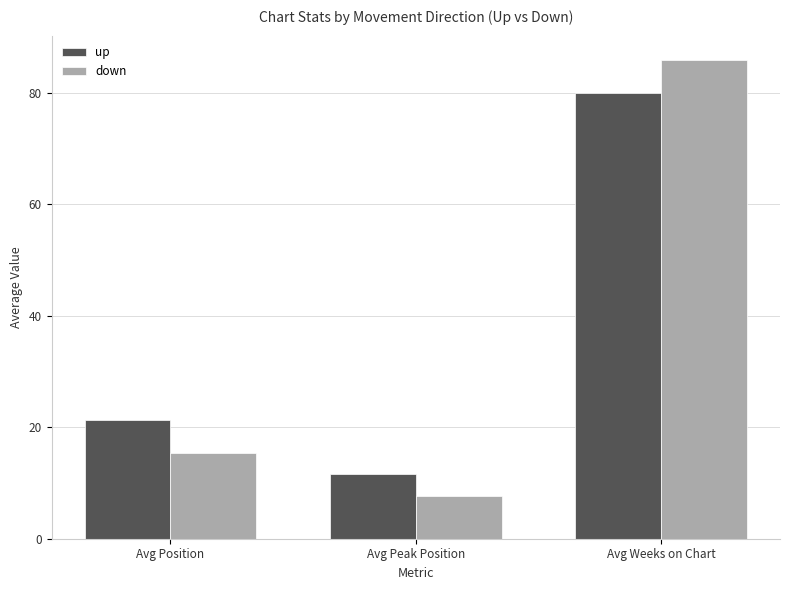

Count the number of data series in this chart.

2